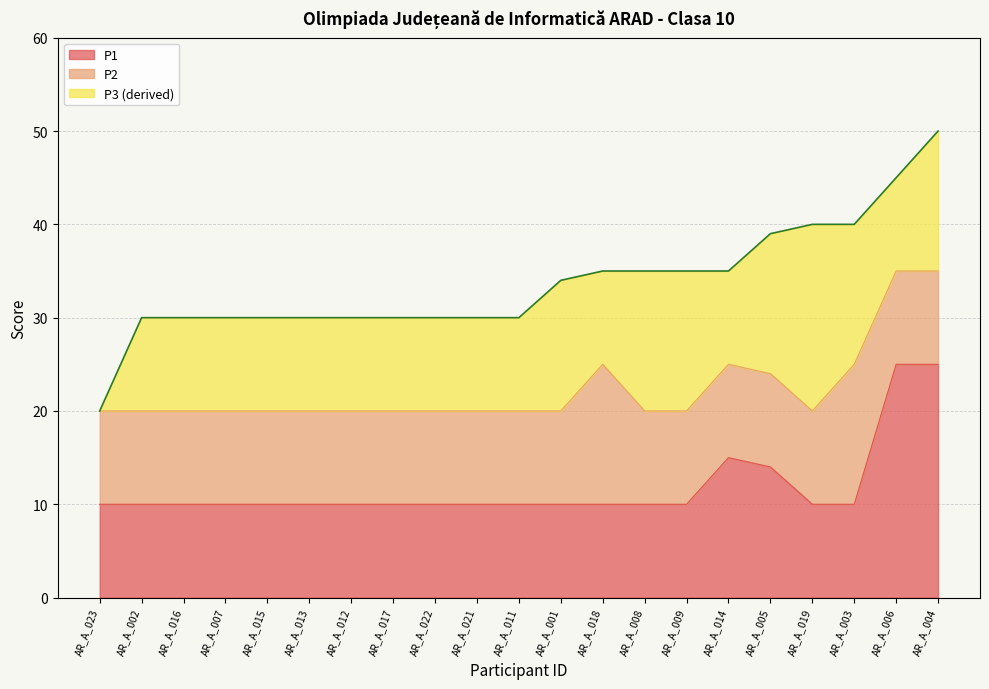

The value of P2 at AR_A_008 is 4. True or false?

False